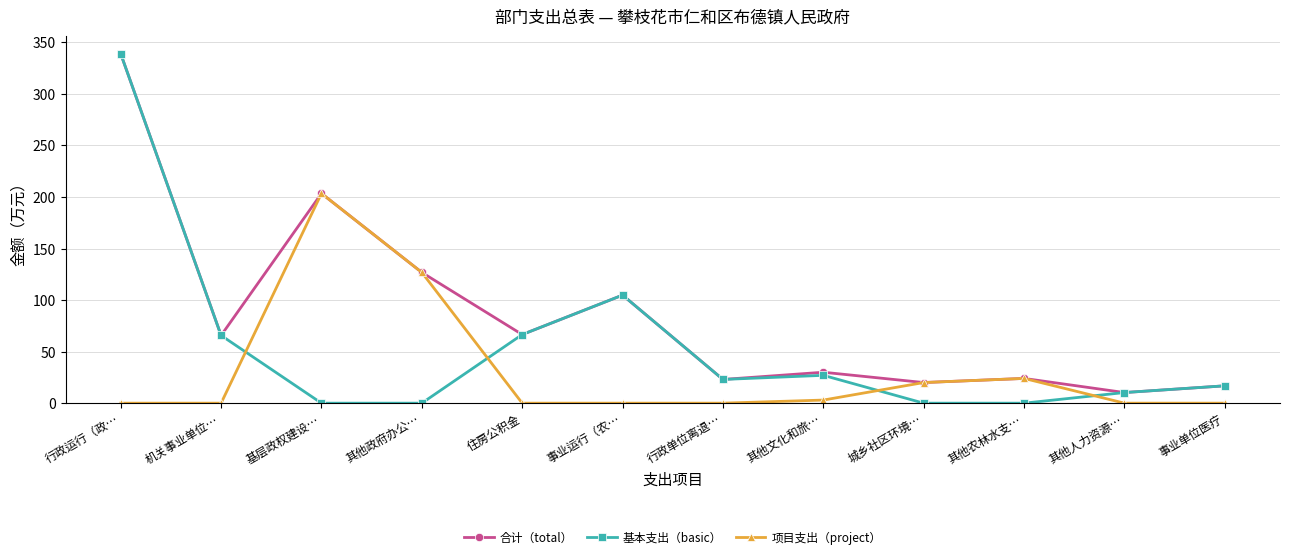

What is the label of the 10th point from the left?

其他农林水支…